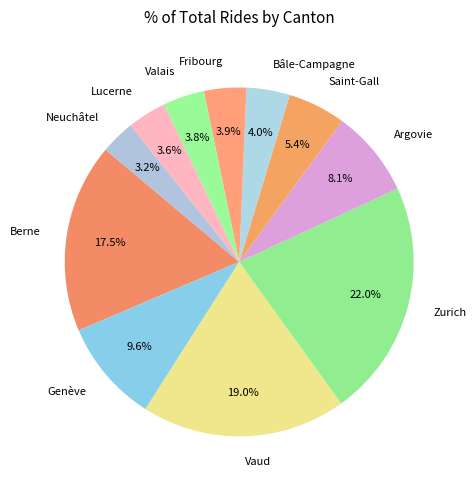

Which category has the biggest portion of the pie?

Zurich